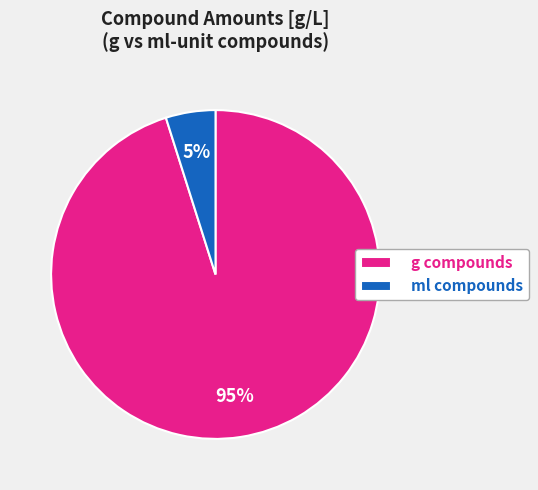

Rank the categories by value from lowest to highest.

ml compounds, g compounds